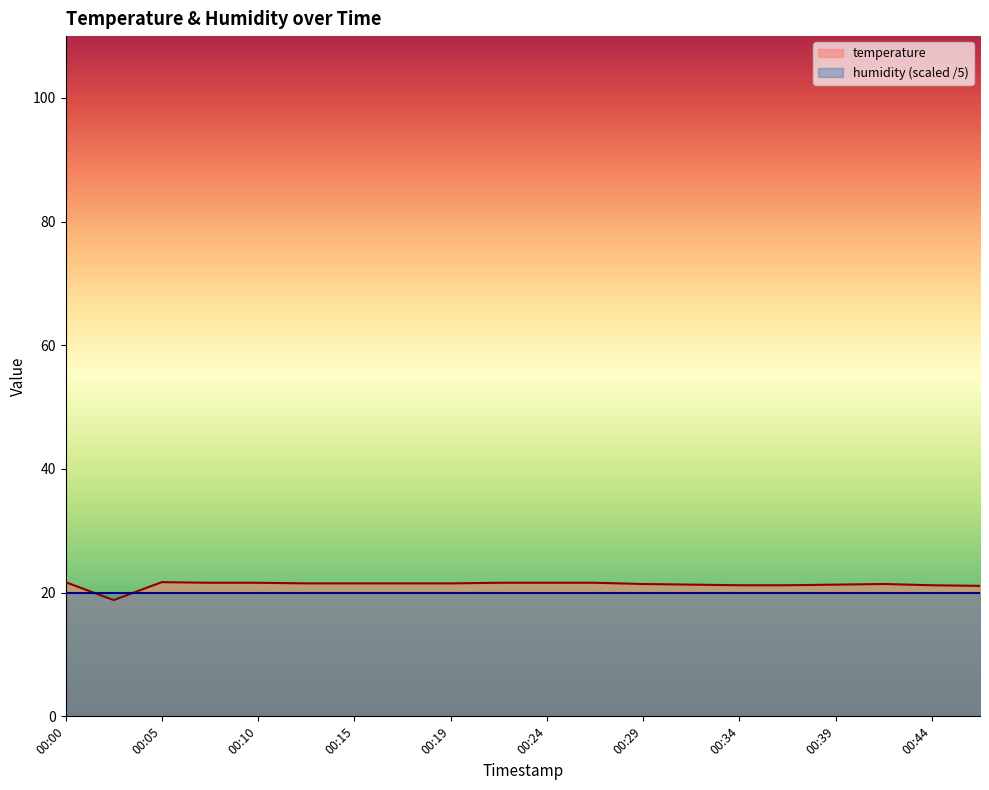

What is the average value?

21.3